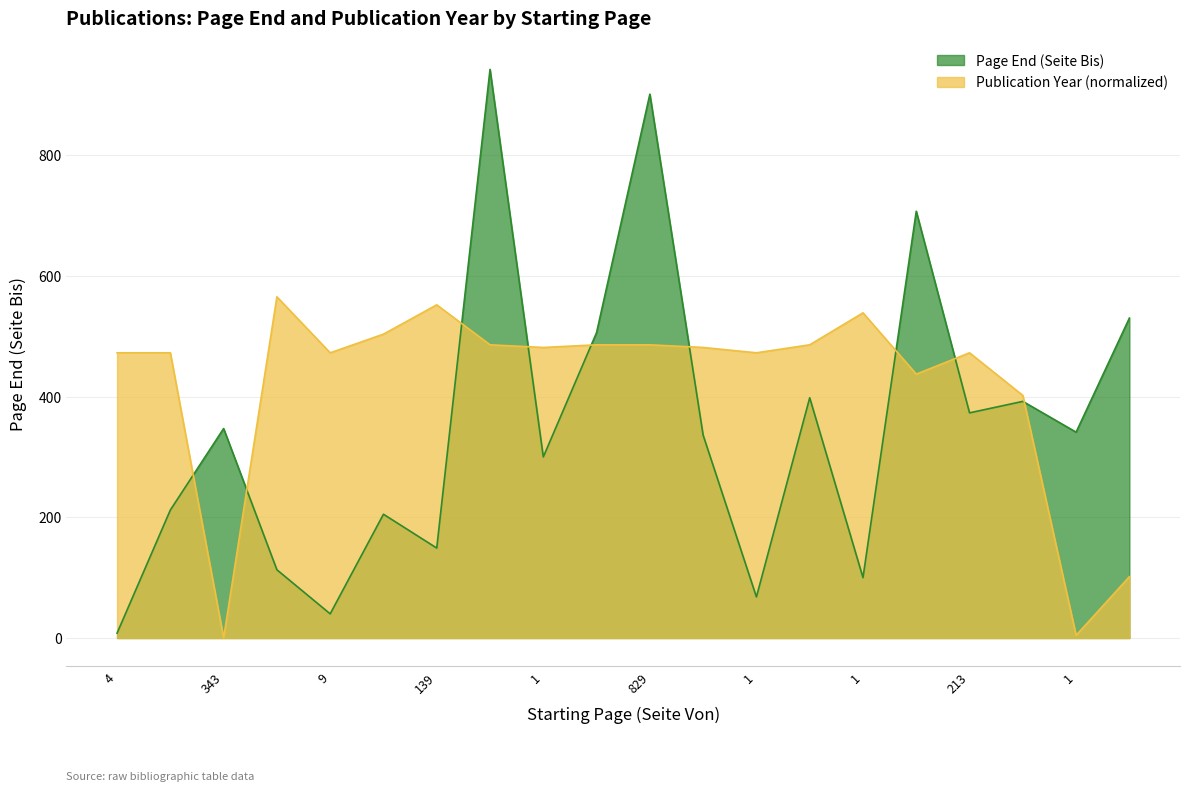

What is the highest value of the Page End (Seite Bis) series?

942.0